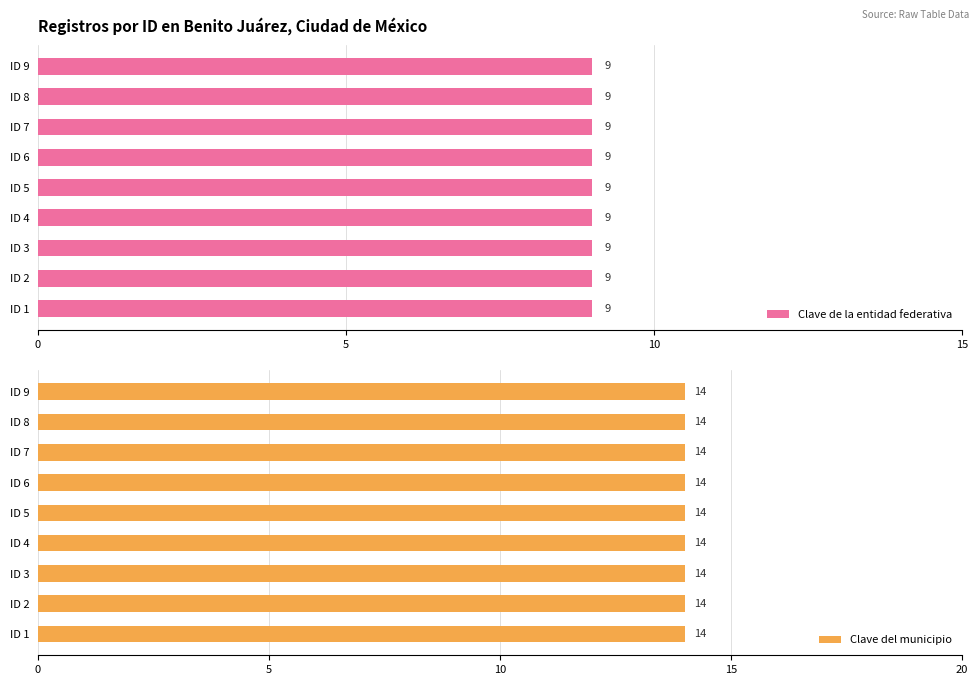

The value at Benito Juárez is 6. True or false?

False